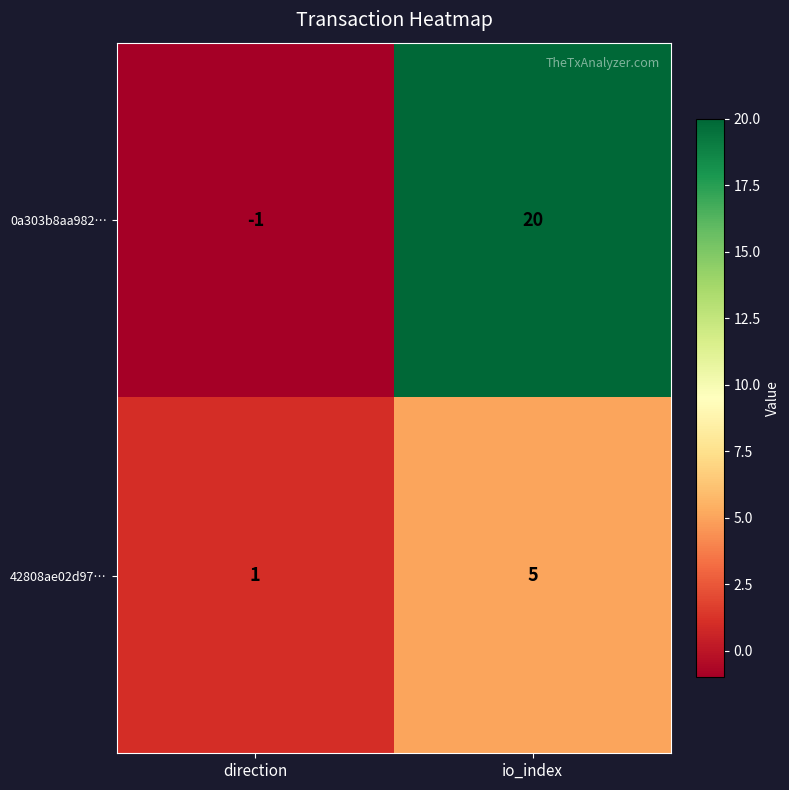

At how many categories does at least one series exceed 2?

1